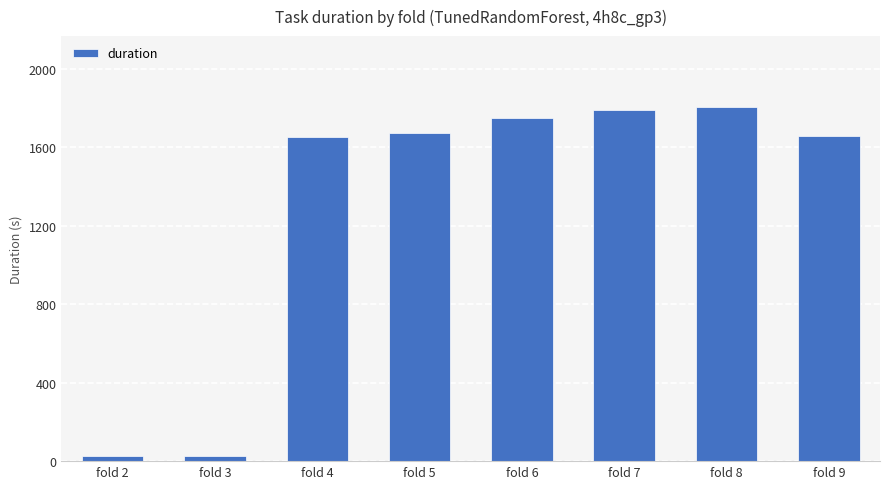

What is the sum of all values?

10375.1